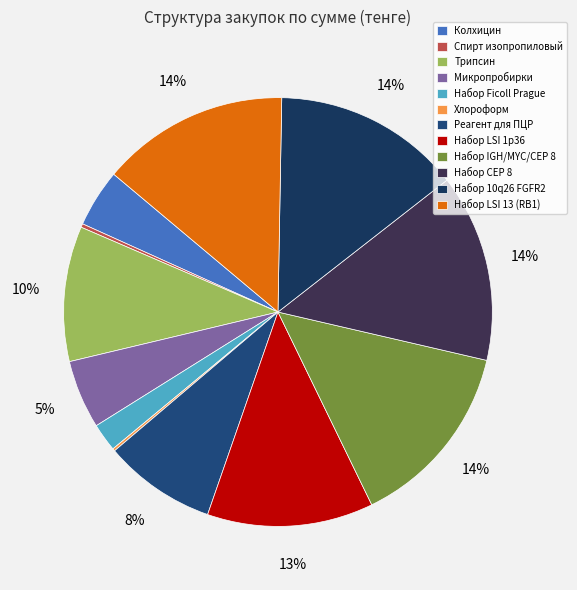

To the nearest percent, what is the combined percentage of Набор CEP 8 and Набор IGH/MYC/CEP 8?

28%